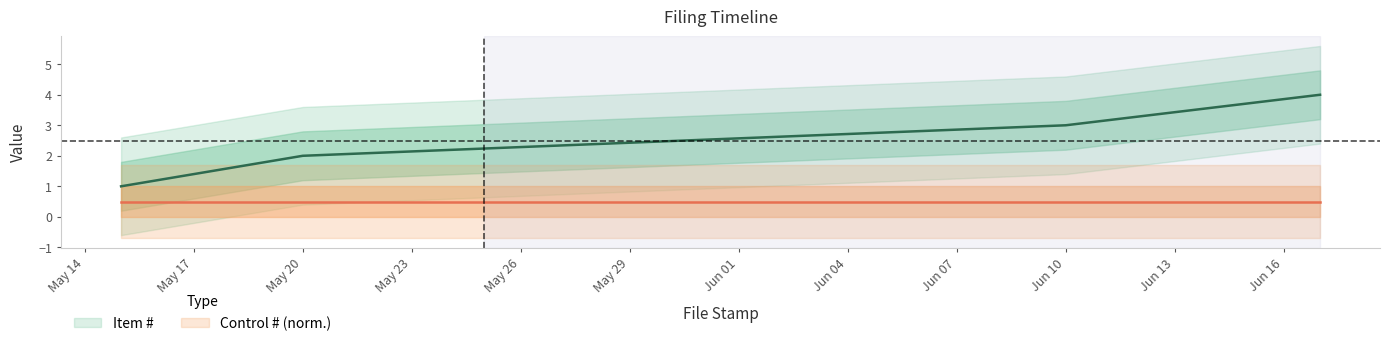

What is the change in value from 2008-05-15 to 2008-06-10?

+2